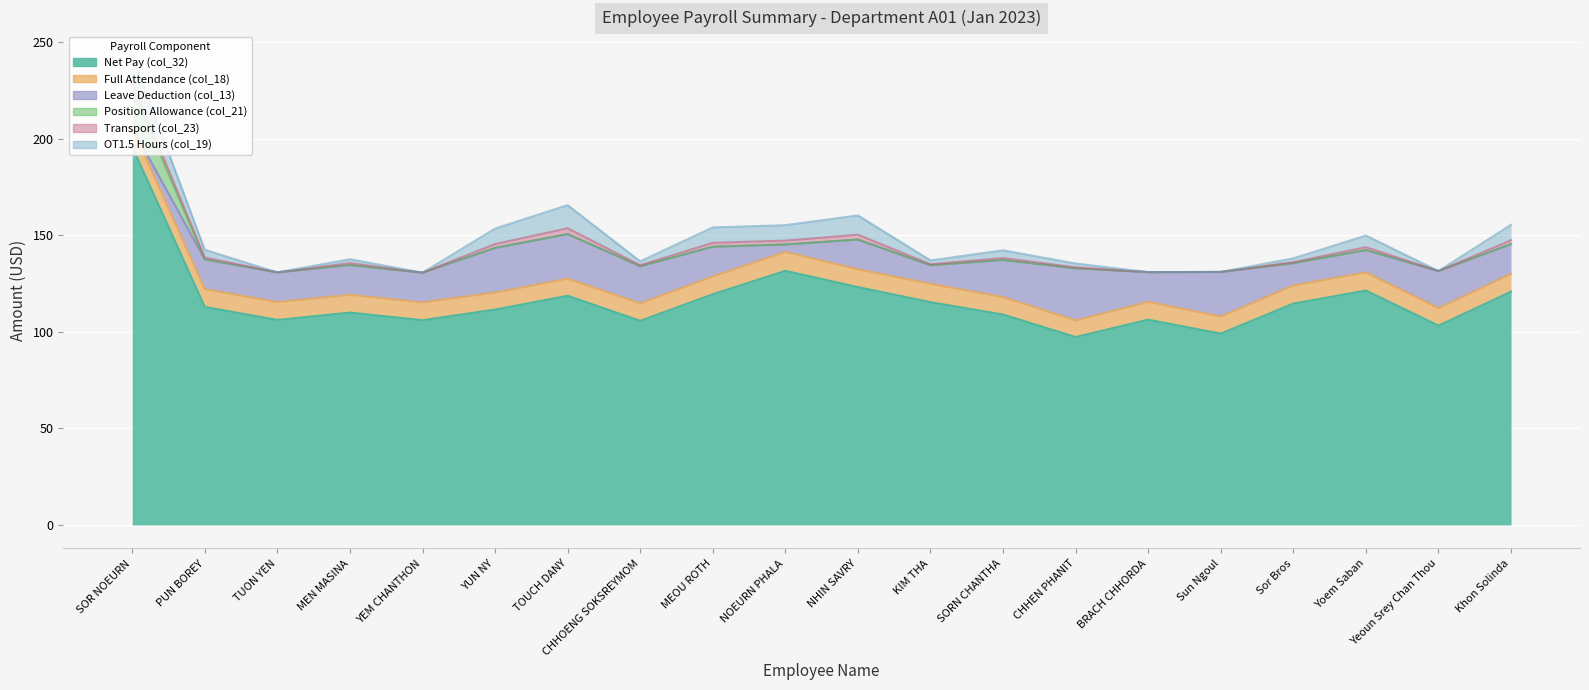

True or false: Full Attendance (col_18) has more than 1 interior local peaks.

True